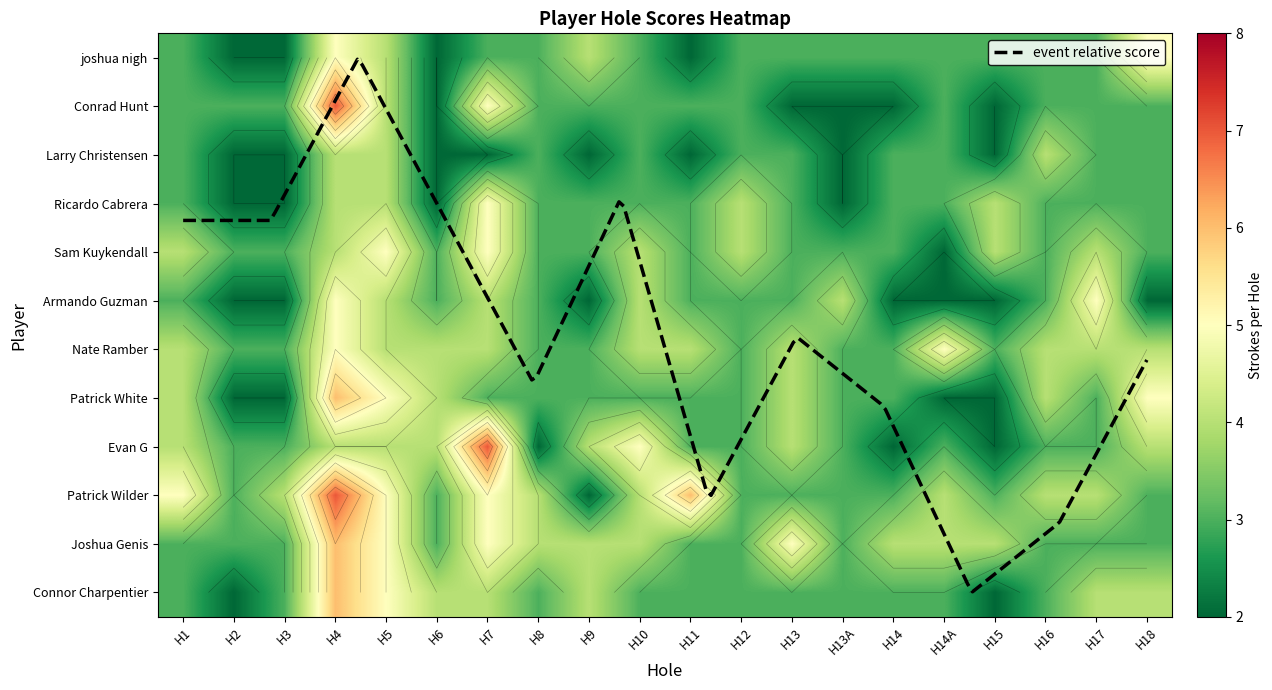

Which has a higher value, H12 or H4?

H4